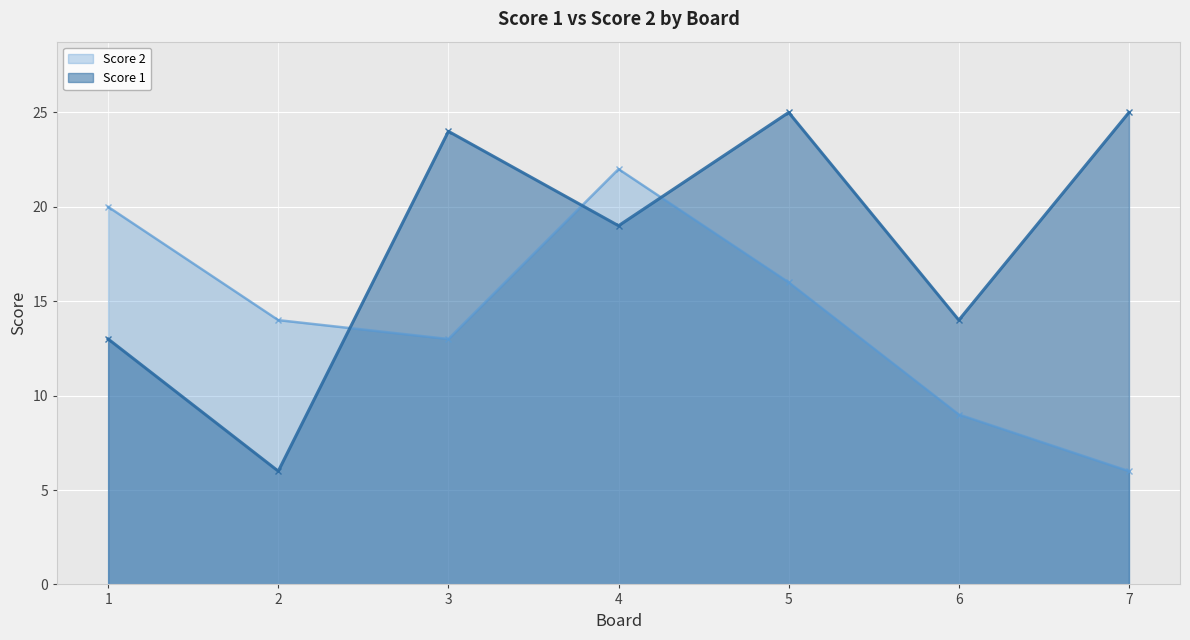

What is the difference between the maximum and minimum values in the Score 2 series?

16